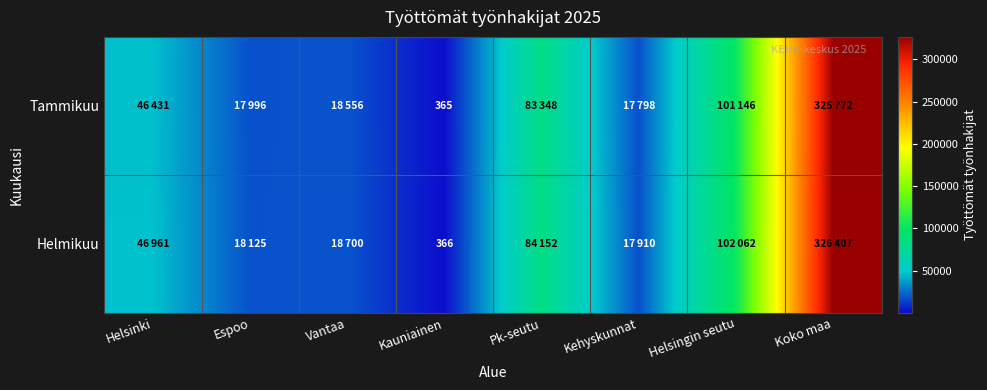

At how many categories does at least one series exceed 46570?

4